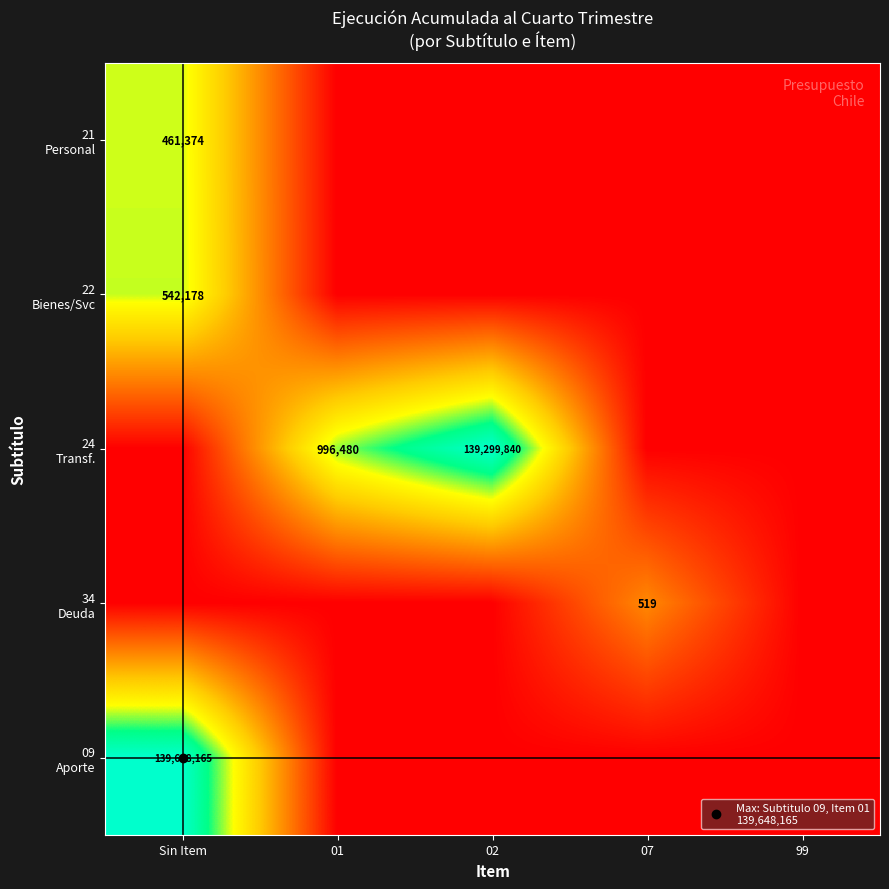

The value of 21 Personal at 01 is 0.0. True or false?

True